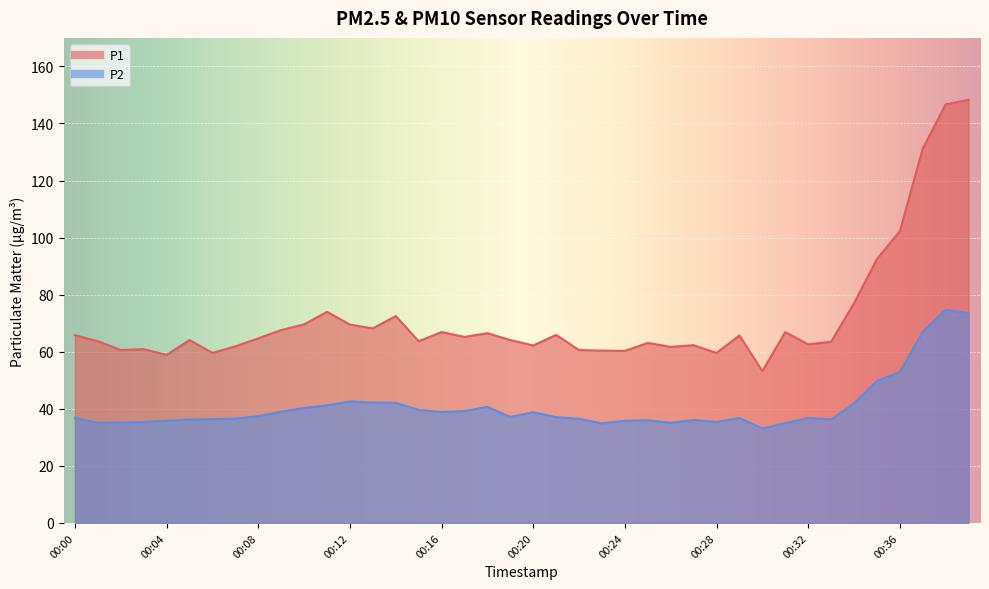

What is the value of the P2 point at the 6th from the left?

36.2